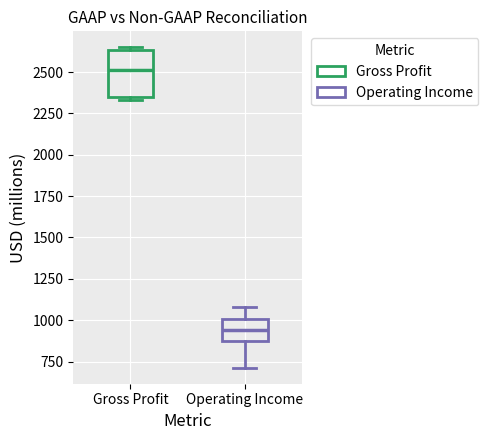

Which box's median line is the highest?

Gross Profit